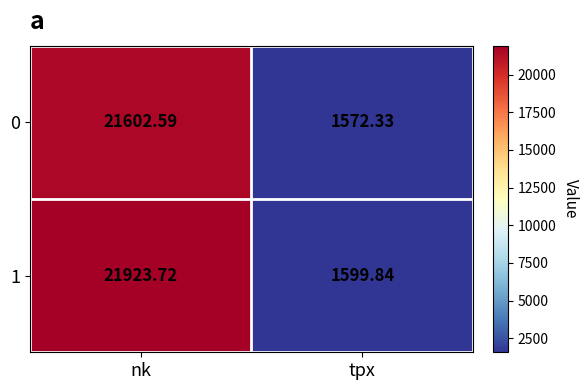

Where is 1 nearest to the value 11761?

tpx